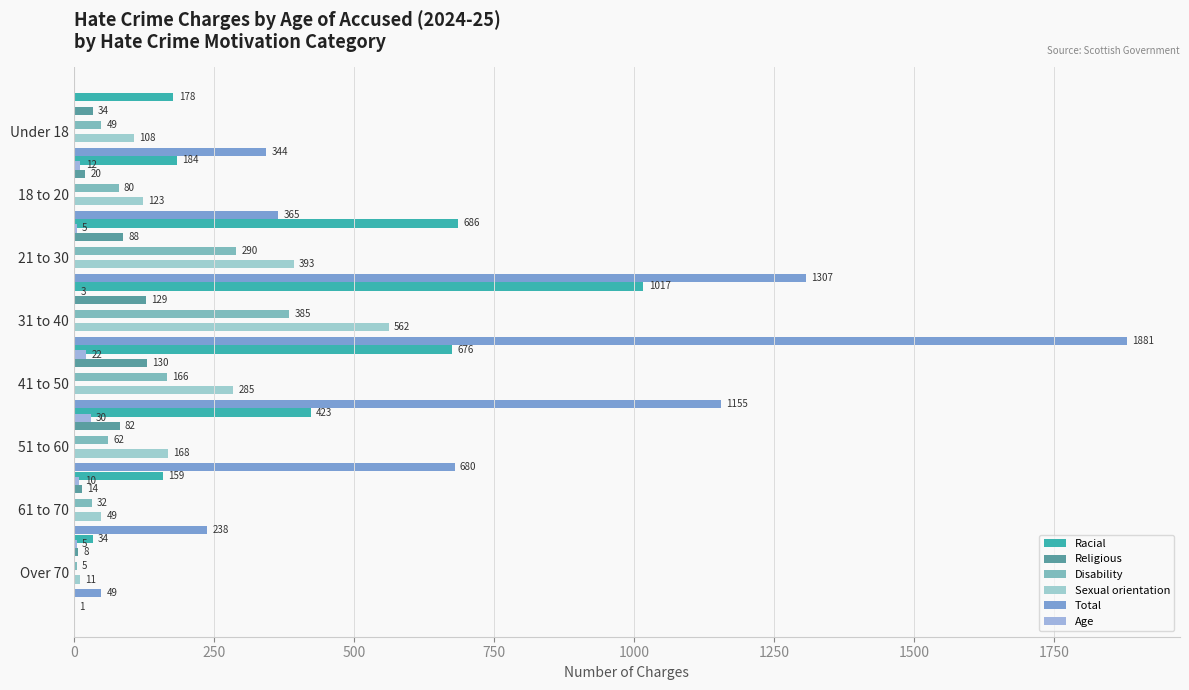

Is it true that Total equals 1155 at 41 to 50?

True